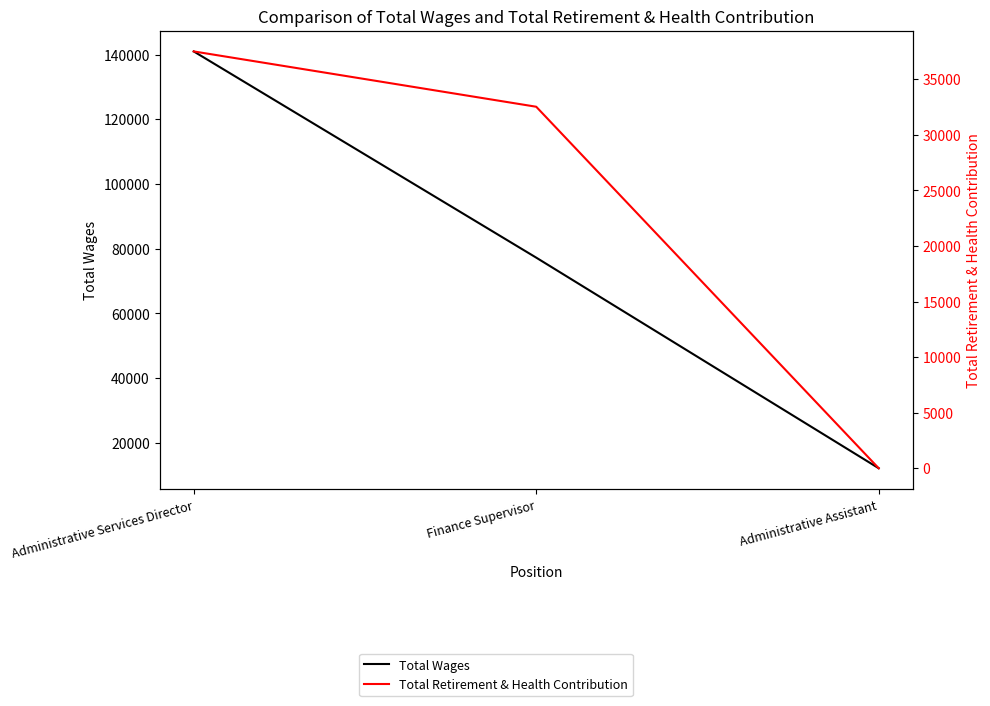

Is the value of Total Retirement & Health Contribution at Finance Supervisor greater than the value of Total Wages at Administrative Services Director?

No